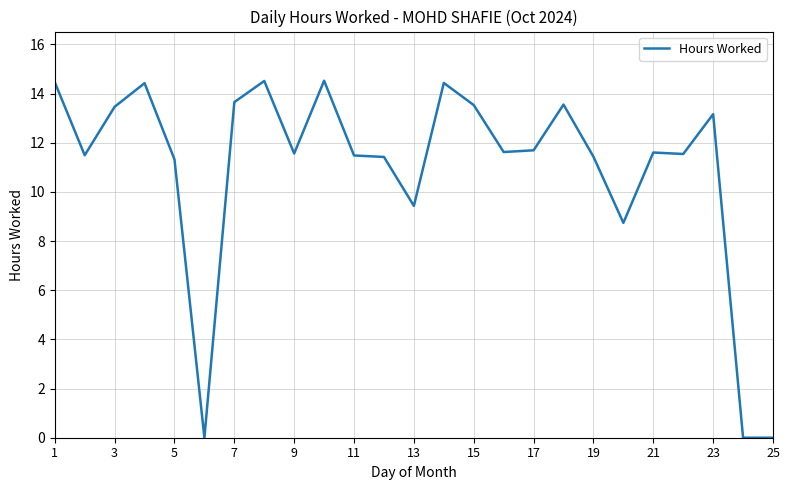

What is the maximum value shown in the chart?

14.5